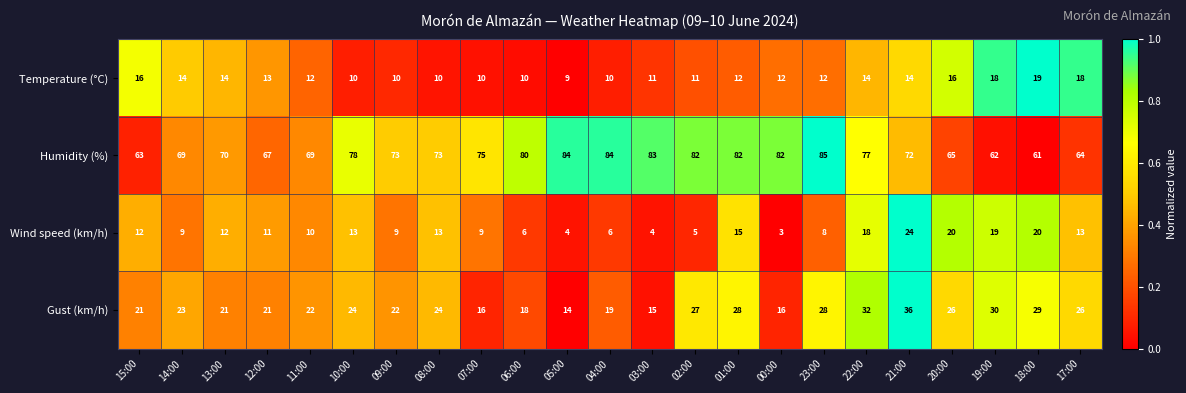

True or false: Gust (km/h) has a value of 40 at 01:00.

False